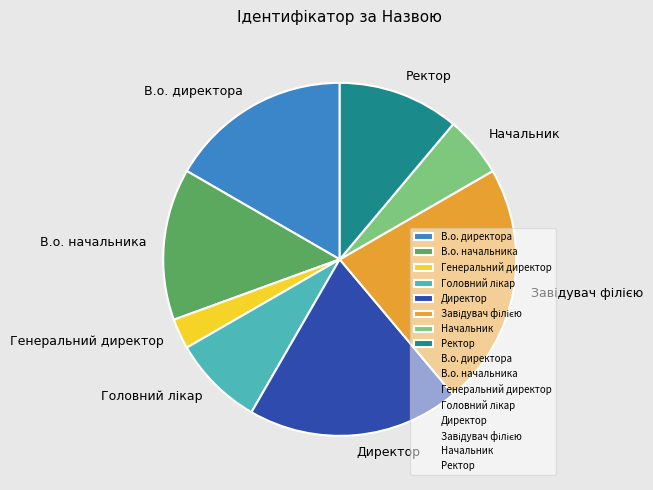

Is there a majority slice in this chart?

No